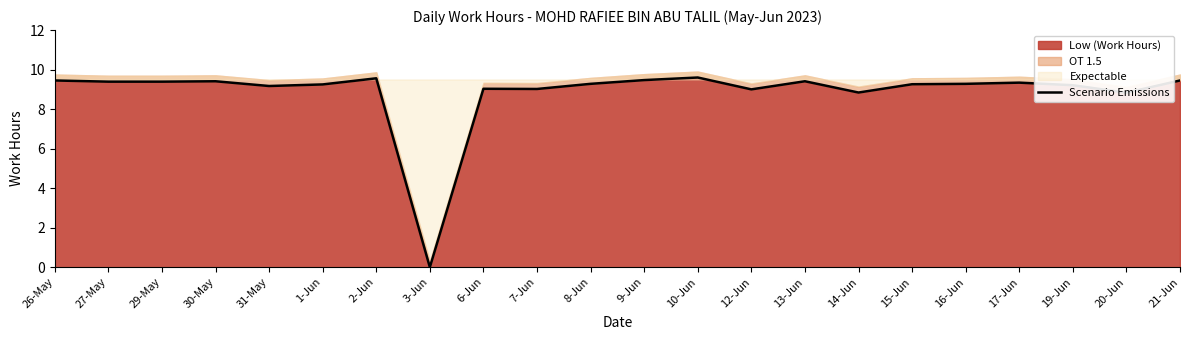

List the labels in order of value, largest first.

10-Jun, 2-Jun, 9-Jun, 26-May, 21-Jun, 30-May, 13-Jun, 27-May, 29-May, 17-Jun, 8-Jun, 16-Jun, 15-Jun, 1-Jun, 19-Jun, 31-May, 6-Jun, 7-Jun, 12-Jun, 14-Jun, 20-Jun, 3-Jun